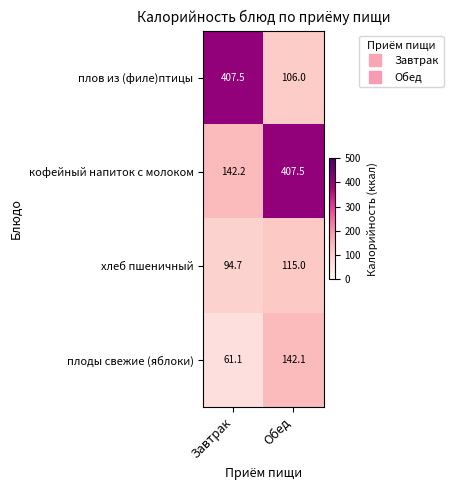

Which label corresponds to the smallest value in the chart?

Завтрак